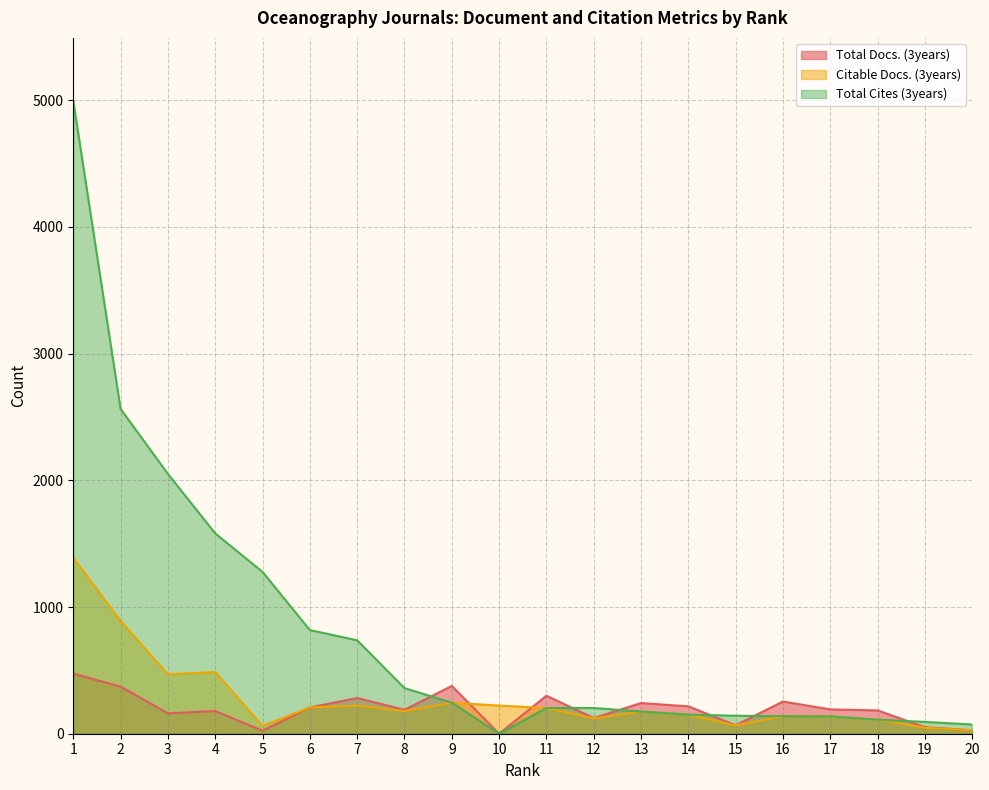

Where is Total Cites (3years) nearest to the value 2496?

2